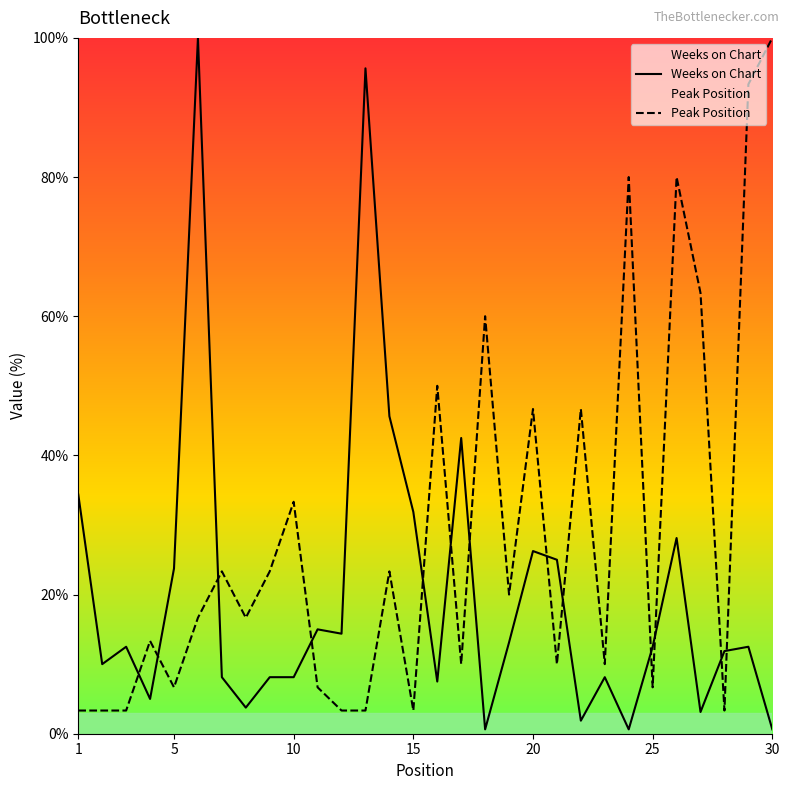

What is the greatest value displayed?

100.0